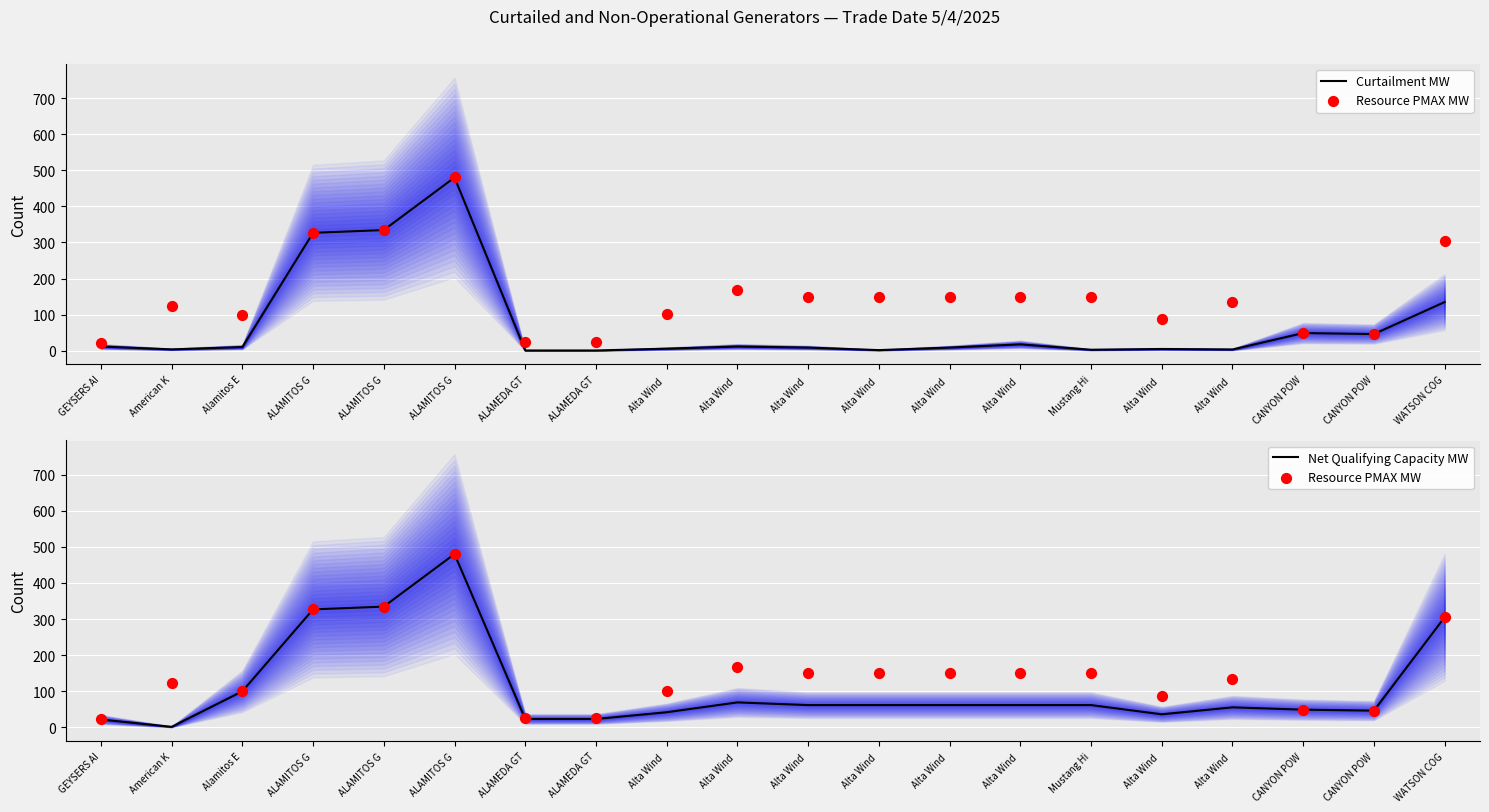

At which category is the sum across all series the highest?

ALAMITOS G